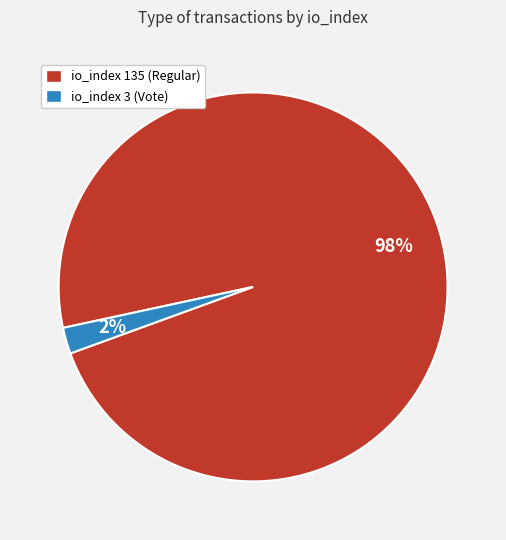

To the nearest percent, what portion does io_index 3 (Vote) represent?

2%